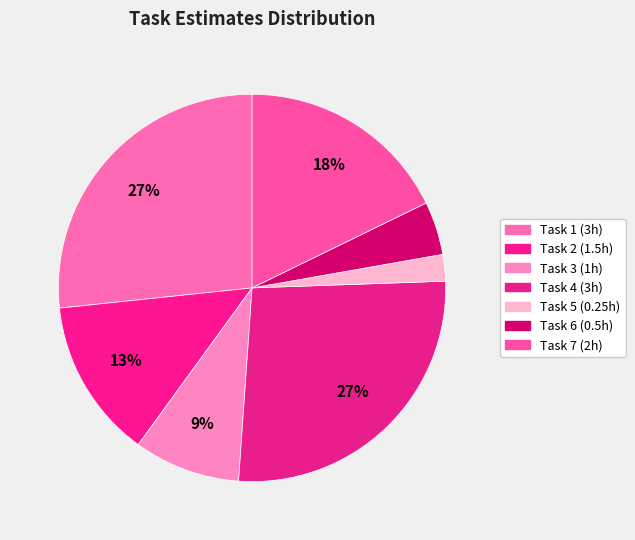

How many segments does this pie chart have?

7